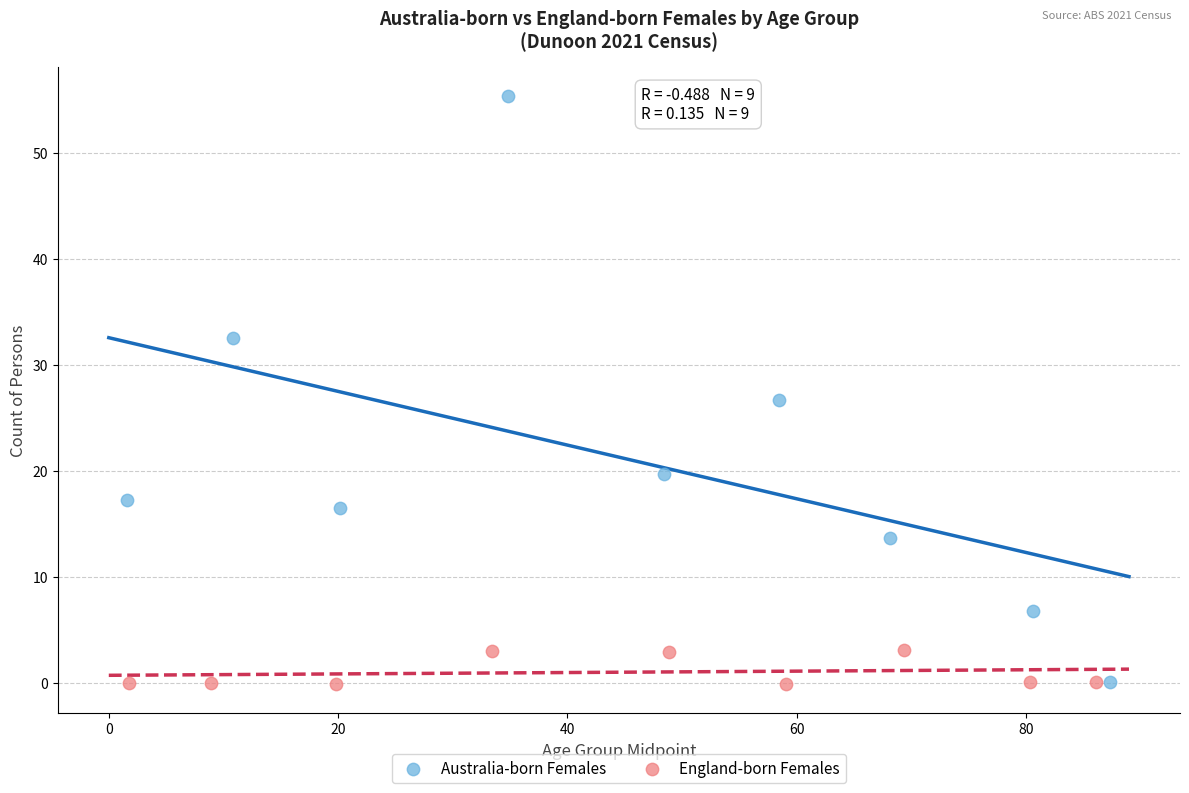

Which series contains the highest Y value?

Australia-born Females